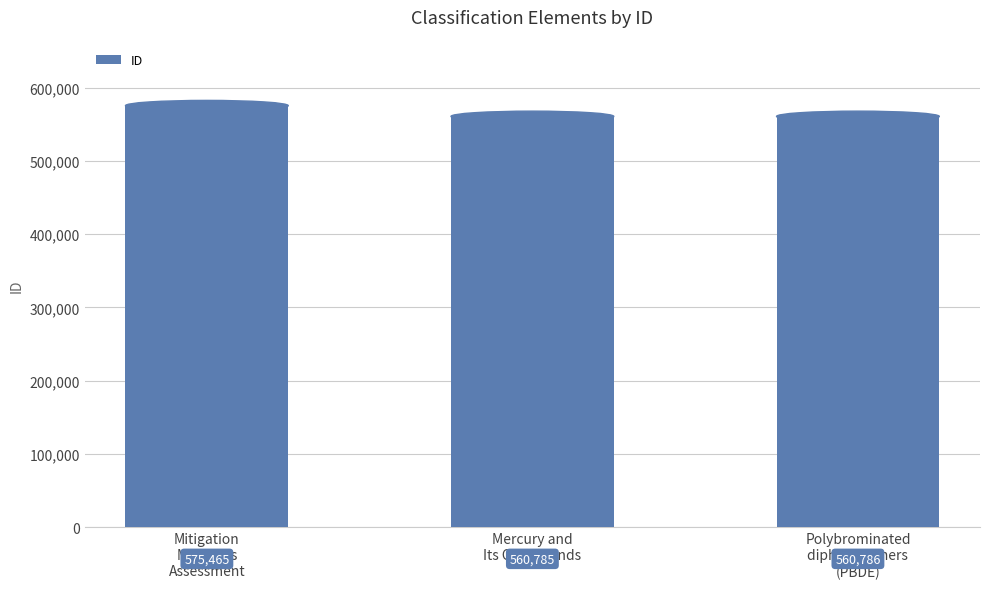

What is the maximum value shown in the chart?

575465